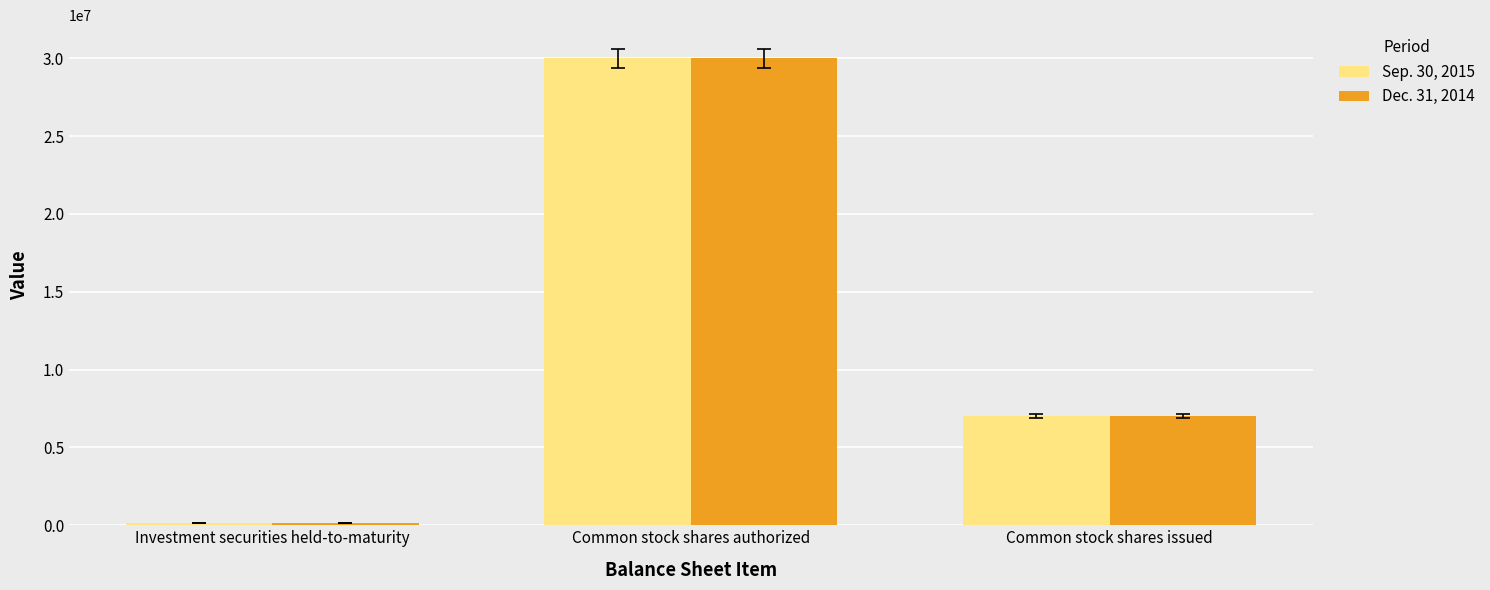

Reading right to left, extract all data points from this chart.

Sep. 30, 2015: Common stock shares issued=7018636	Common stock shares authorized=30000000	Investment securities held-to-maturity=124586
Dec. 31, 2014: Common stock shares issued=7025444	Common stock shares authorized=30000000	Investment securities held-to-maturity=133897